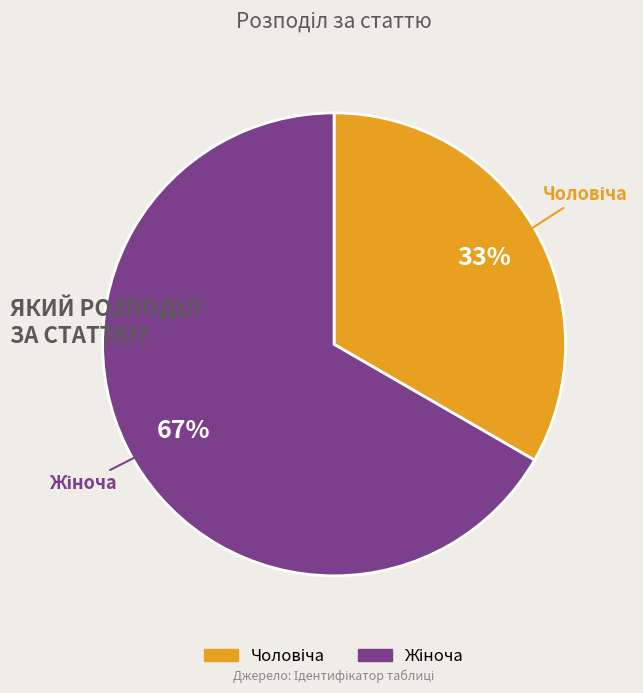

Is there a majority slice in this chart?

Yes